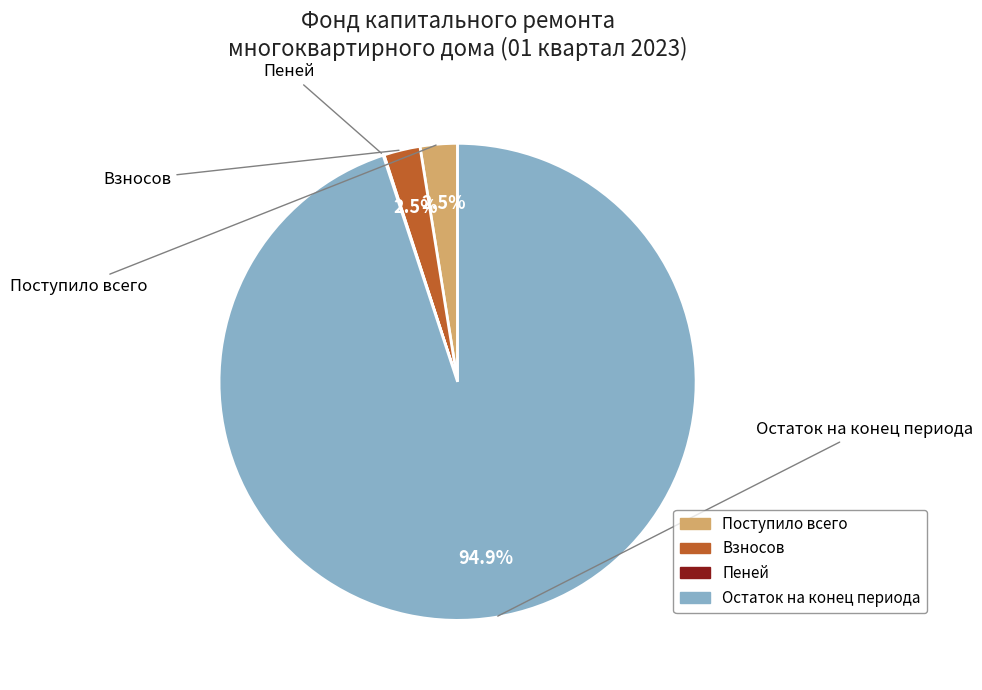

Is it true that Остаток на конец периода is 95% of the pie?

True